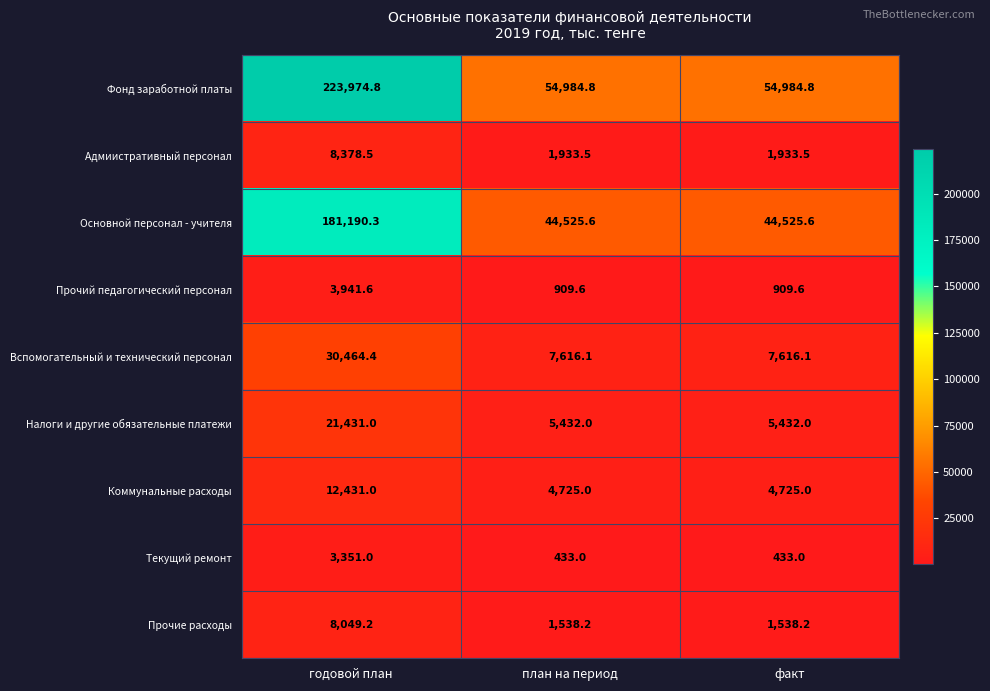

What is the sum of all Фонд заработной платы values?

333944.4